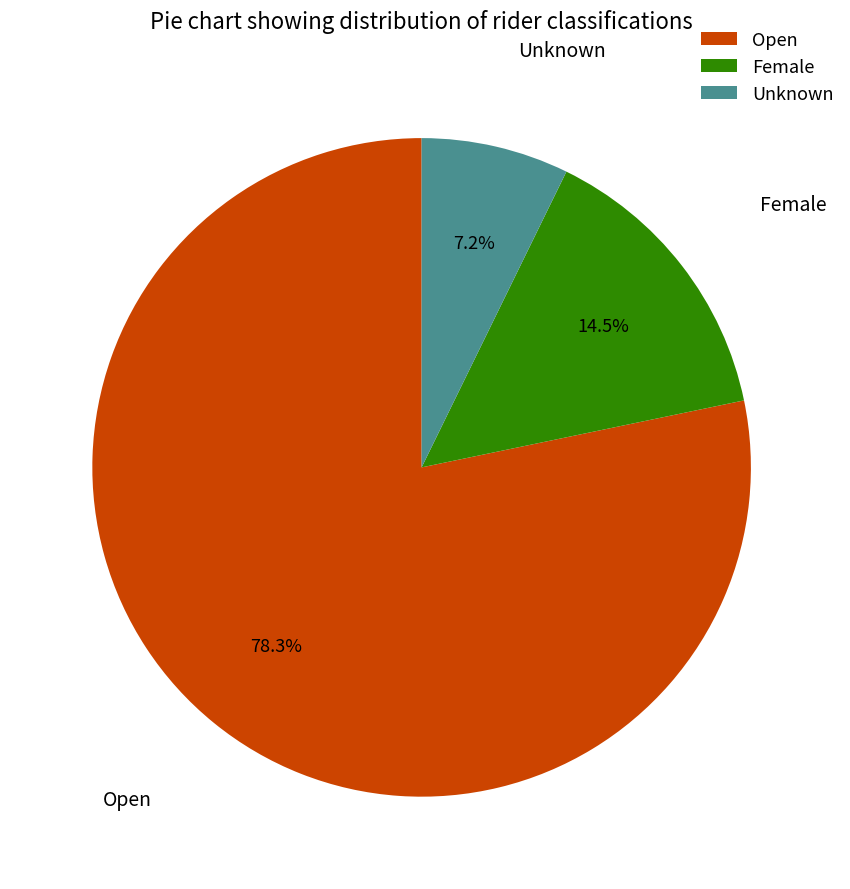

Between Unknown and Open, which is larger?

Open